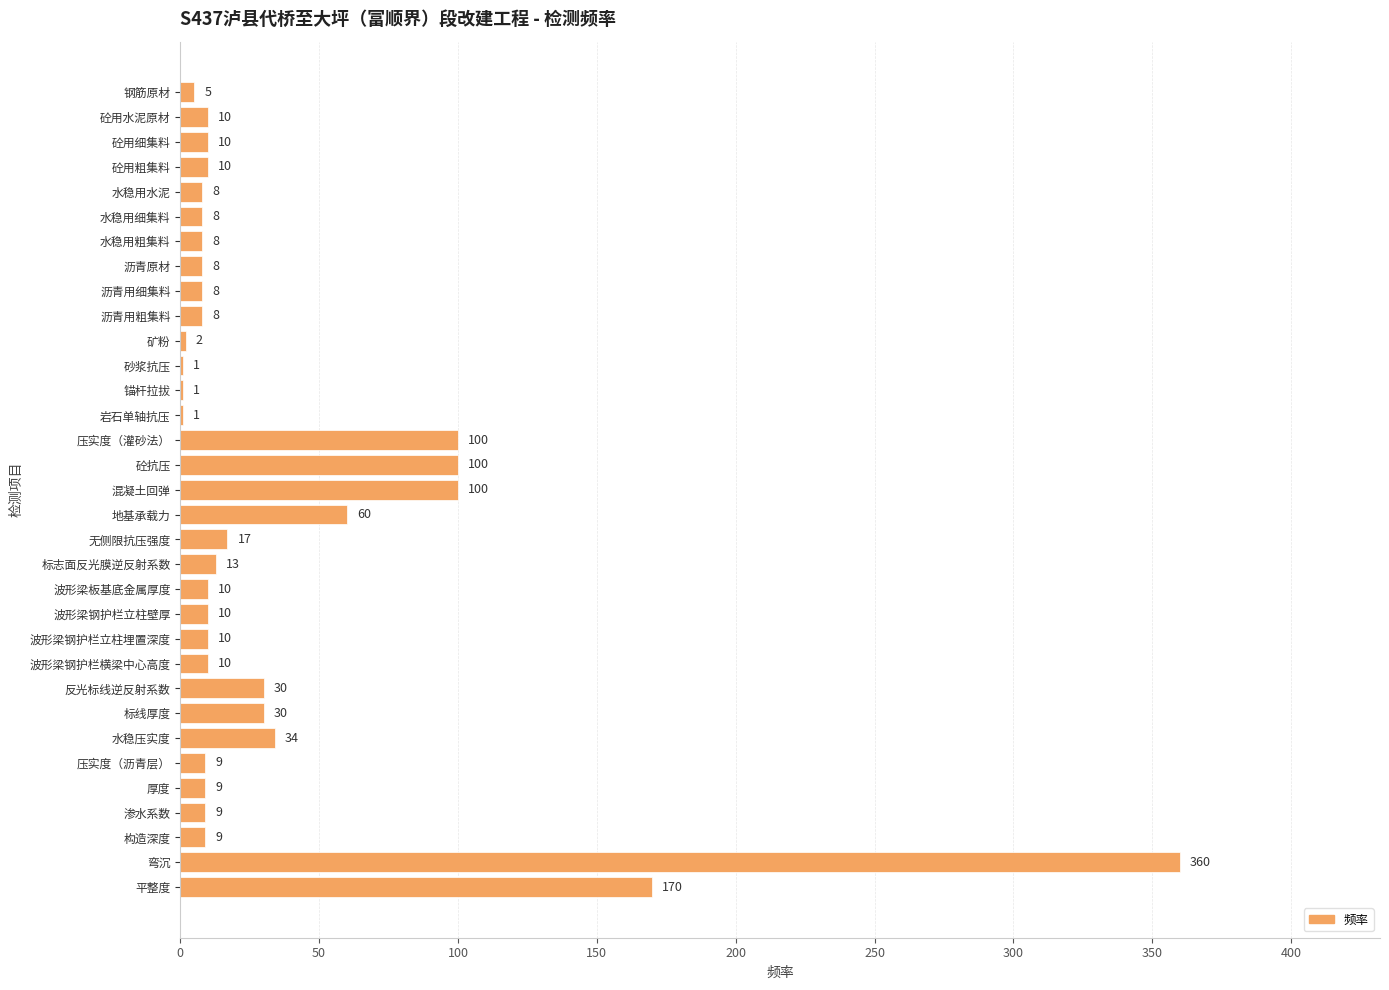

At which category does the chart reach its peak across all series?

弯沉